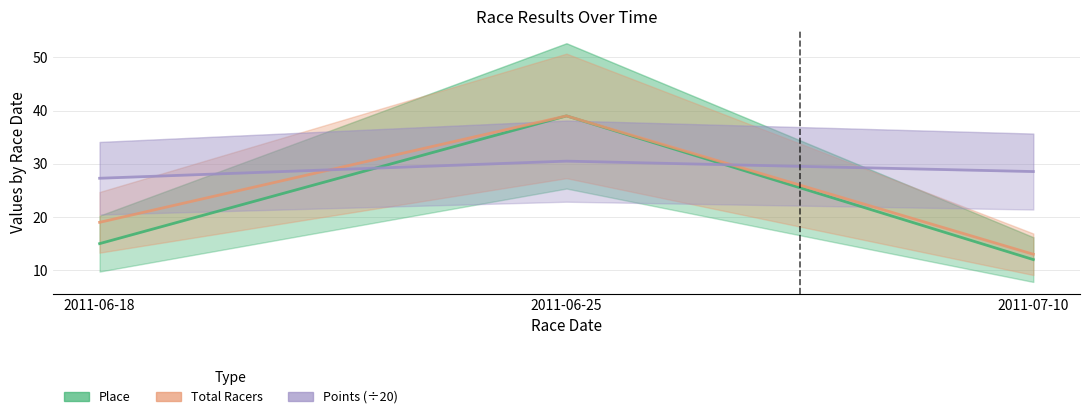

What position from the right is 2011-06-18?

3